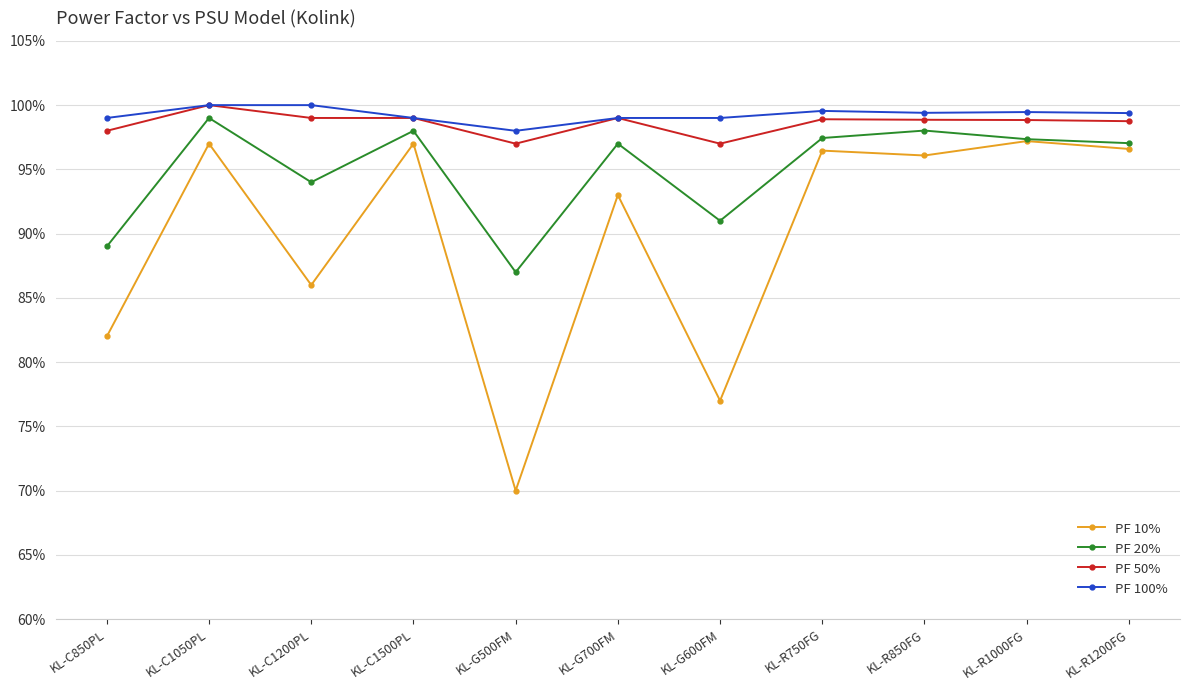

What position from the left is KL-C1200PL?

3